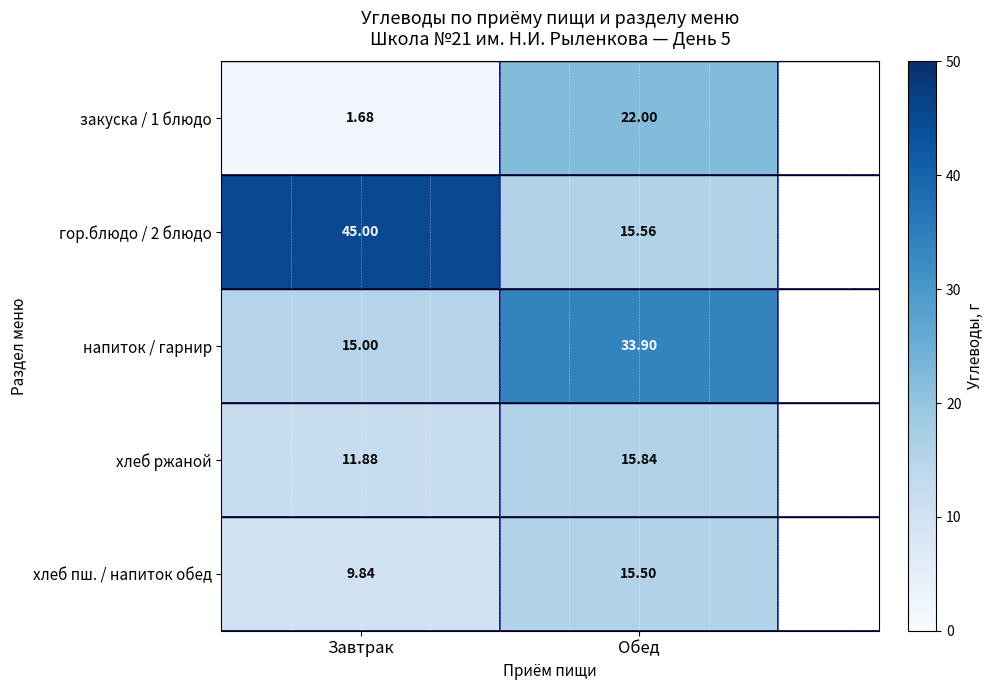

List the labels in order of хлеб ржаной value, smallest first.

Завтрак, Обед